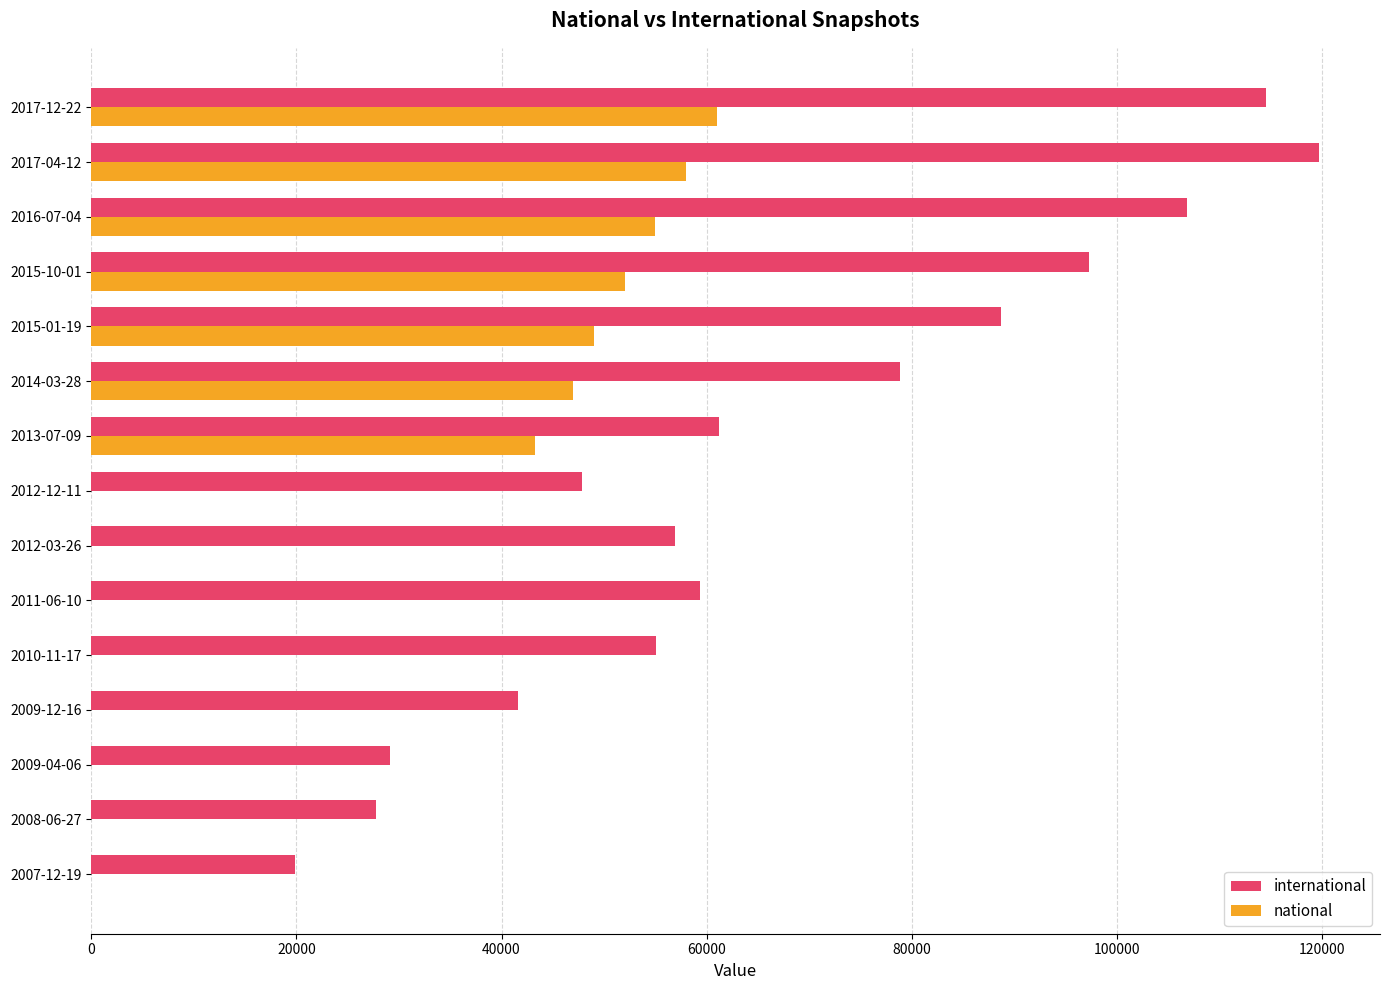

Between 2009-12-16 and 2014-03-28, which series saw the biggest shift?

national